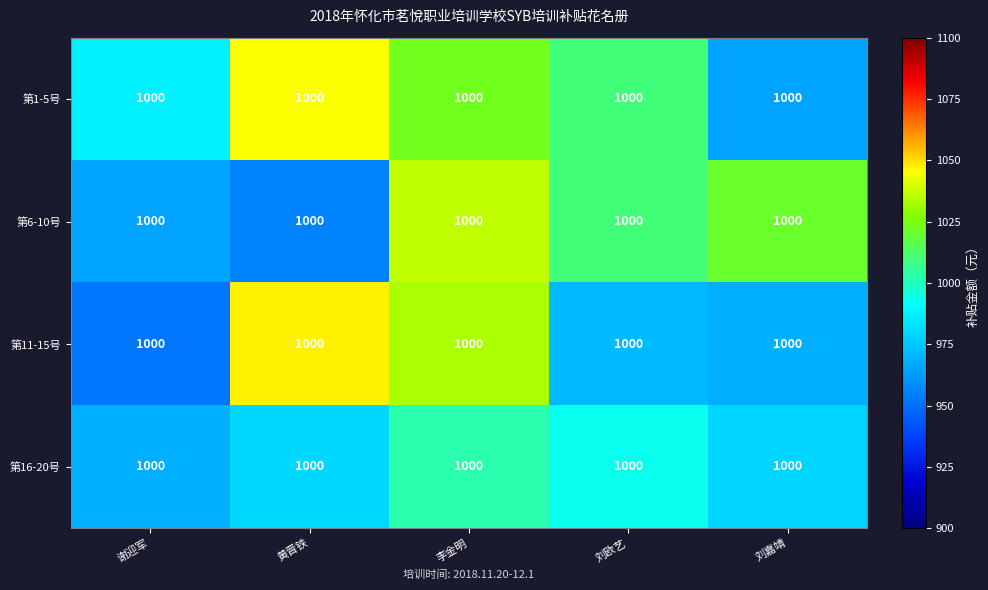

Reading right to left, what are all the values shown in this chart?

第1-5号: 刘嘉靖=1000.0	刘欧艺=1000.0	李金明=1000.0	黄晋铁=1000.0	谢迎军=1000.0
第6-10号: 刘嘉靖=1000.0	刘欧艺=1000.0	李金明=1000.0	黄晋铁=1000.0	谢迎军=1000.0
第11-15号: 刘嘉靖=1000.0	刘欧艺=1000.0	李金明=1000.0	黄晋铁=1000.0	谢迎军=1000.0
第16-20号: 刘嘉靖=1000.0	刘欧艺=1000.0	李金明=1000.0	黄晋铁=1000.0	谢迎军=1000.0